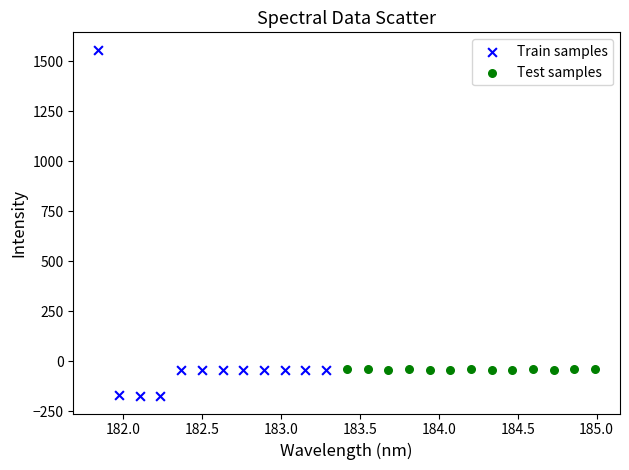

Which series contains the highest Y value?

Train samples